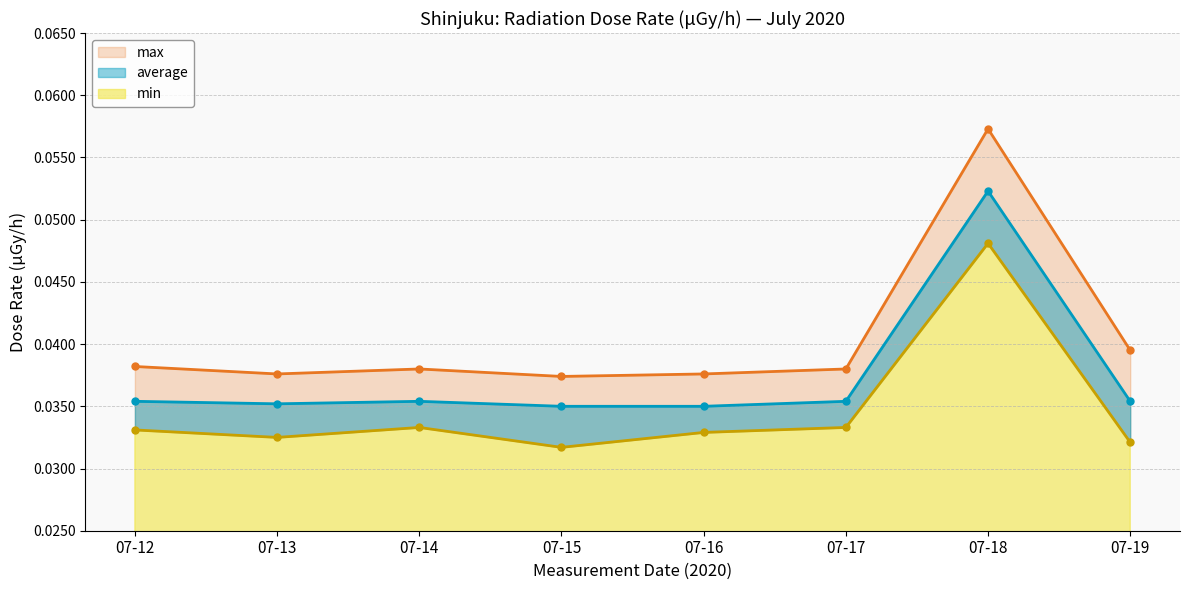

How many data points does each series have?

8